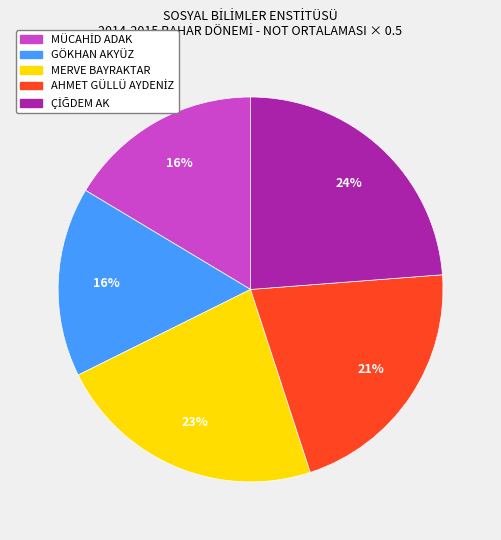

Is it true that GÖKHAN AKYÜZ is 10% of the pie?

False